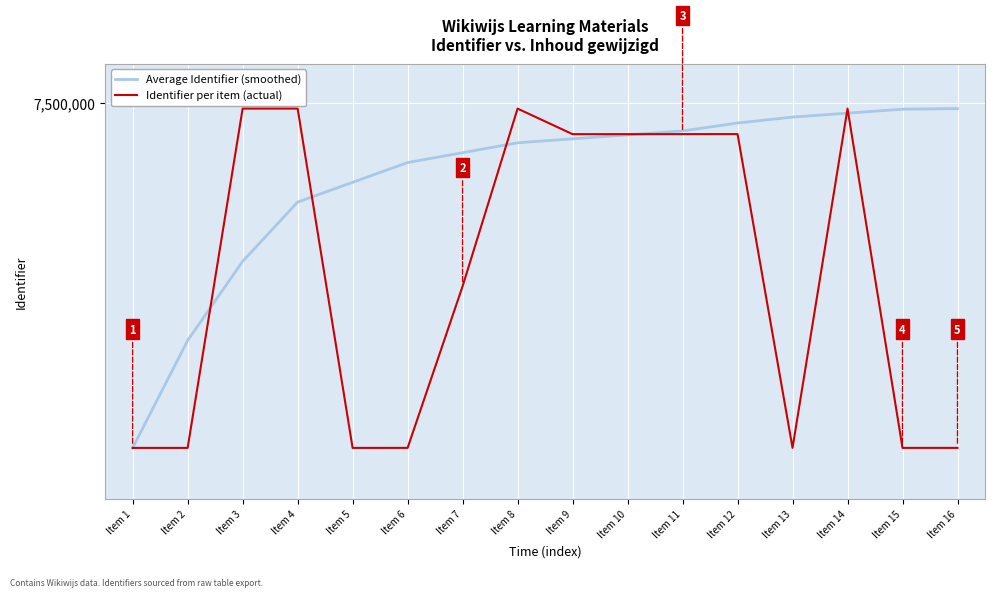

Is this an area chart (filled region under the line)?

No